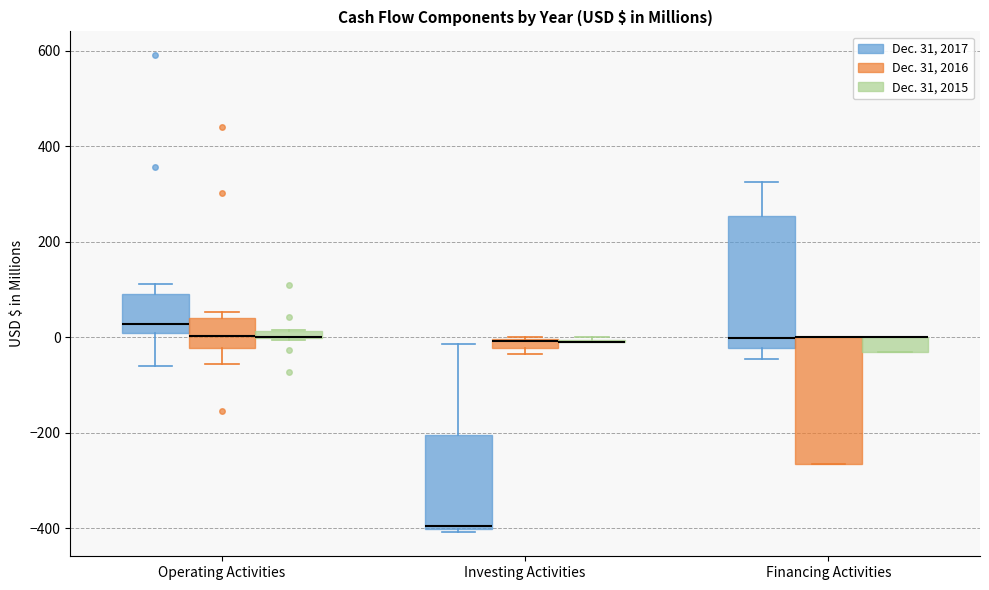

Where is the upper edge of the box for Investing Activities (Dec. 31, 2016) on the y-axis? The values are not printed on the chart, so give them approximately, as read against the axis.

0